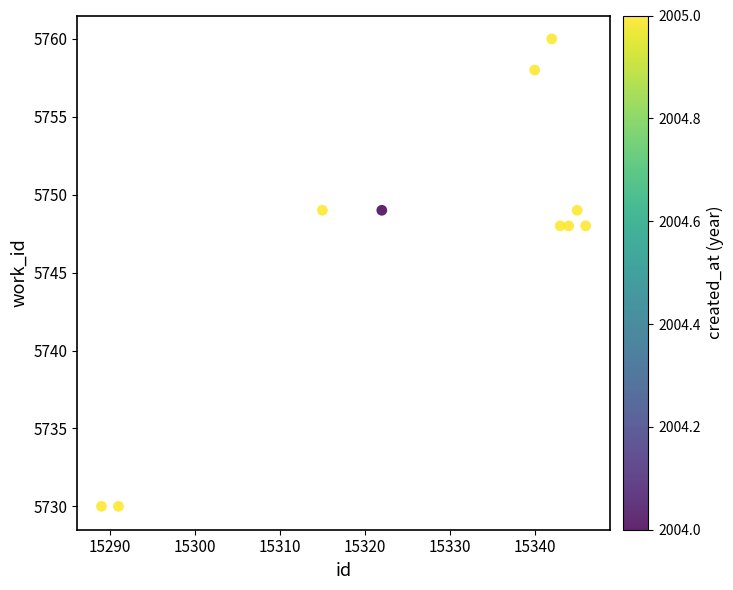

What is the average X value?

15328